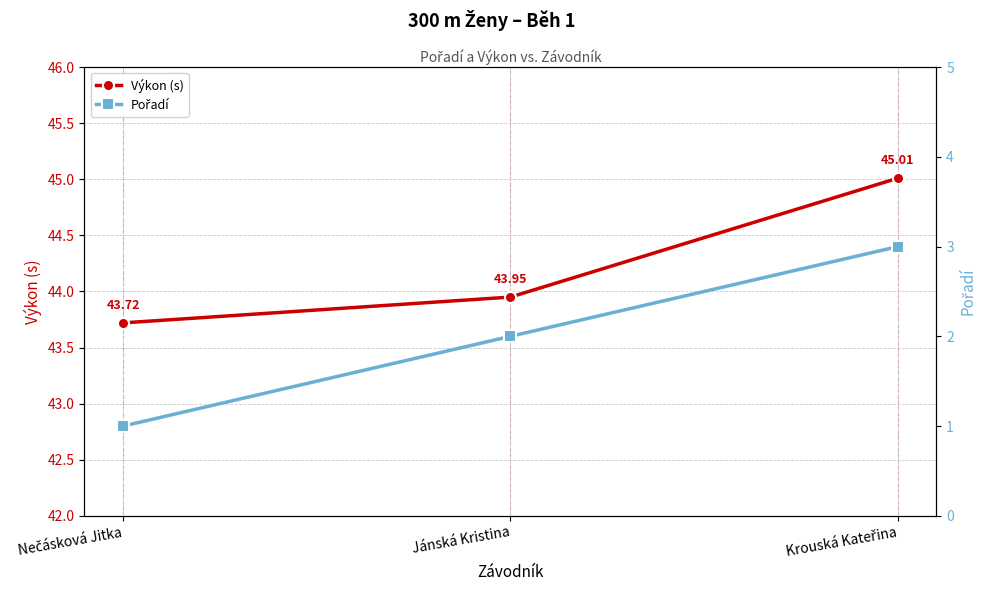

How many Pořadí values are between 1 and 3?

3